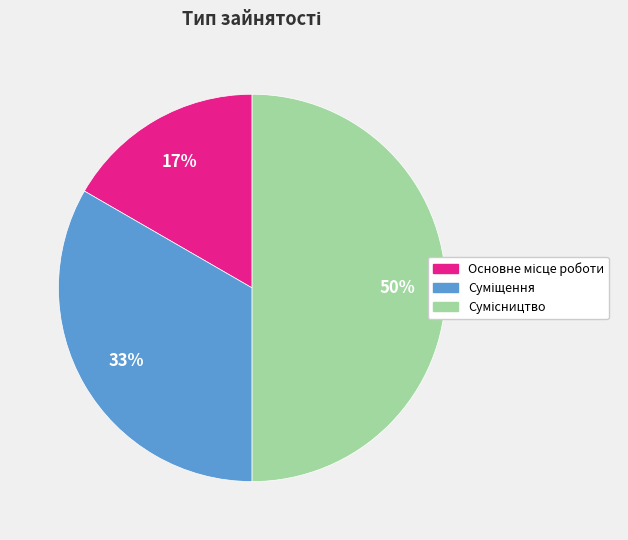

To the nearest percent, what is the average slice percentage?

33%